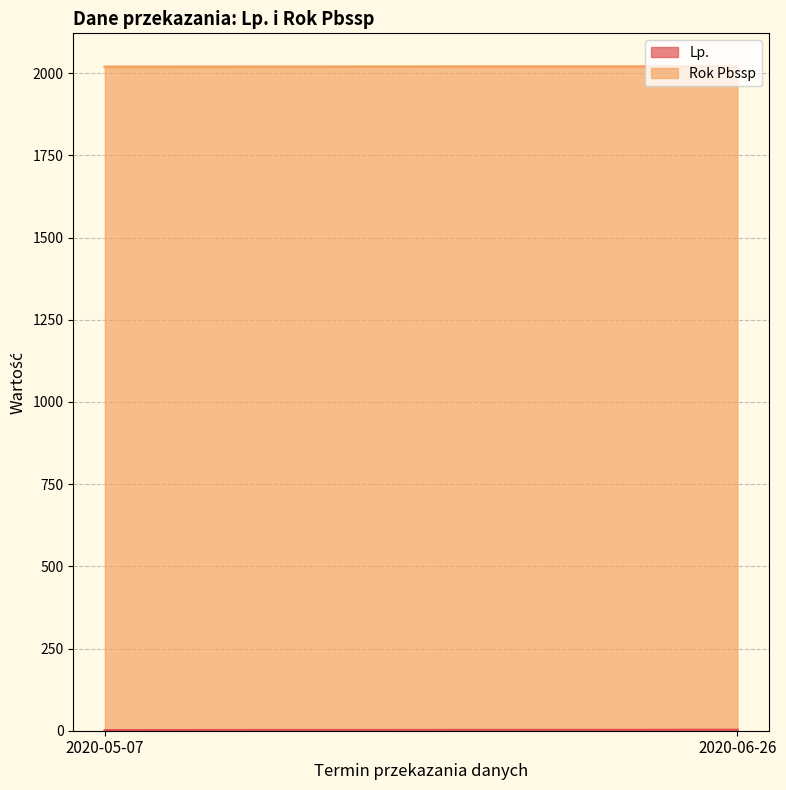

What are all the series names shown in the legend?

Lp., Rok Pbssp